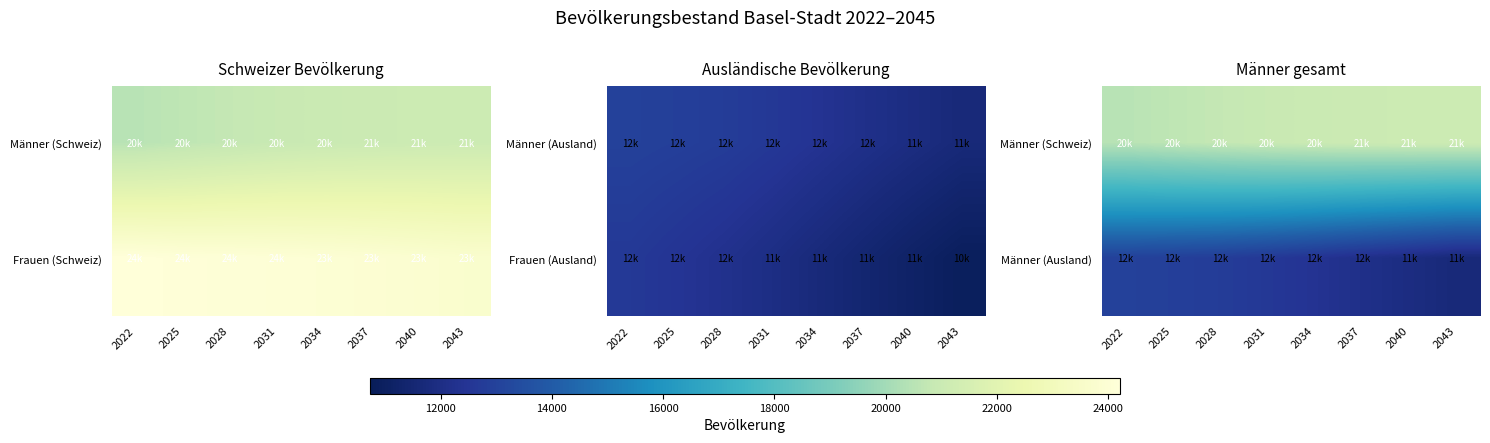

True or false: Männer (Schweiz) has a value of 27677 at 2040.

False